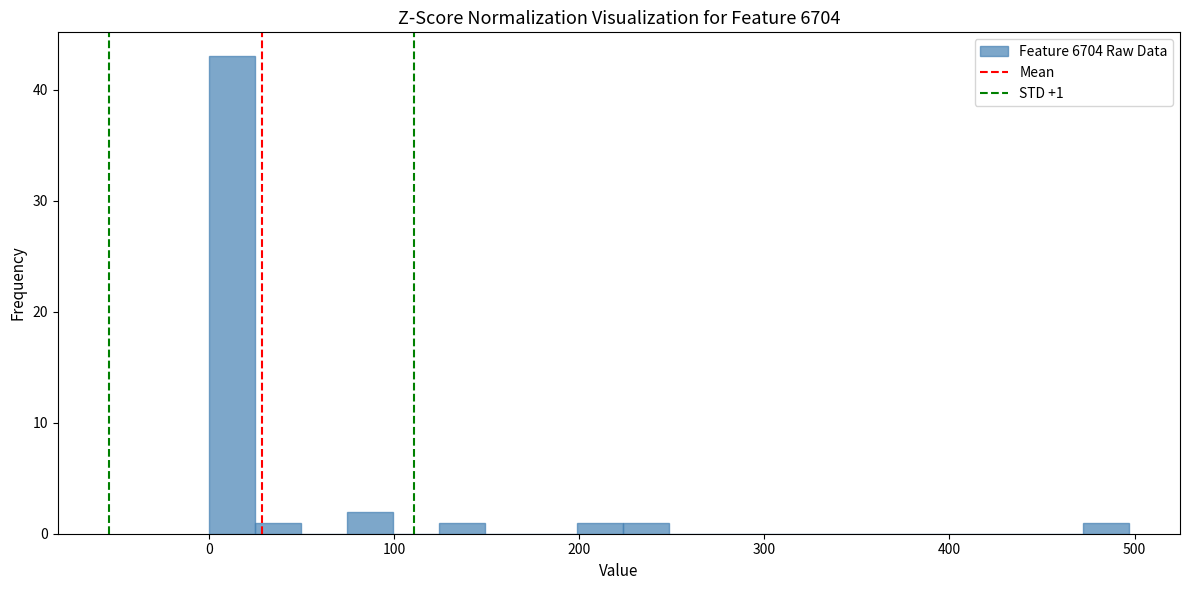

Around what value on the x-axis is the tallest bar? Give the approximate position of its centre, as read against the axis.

10